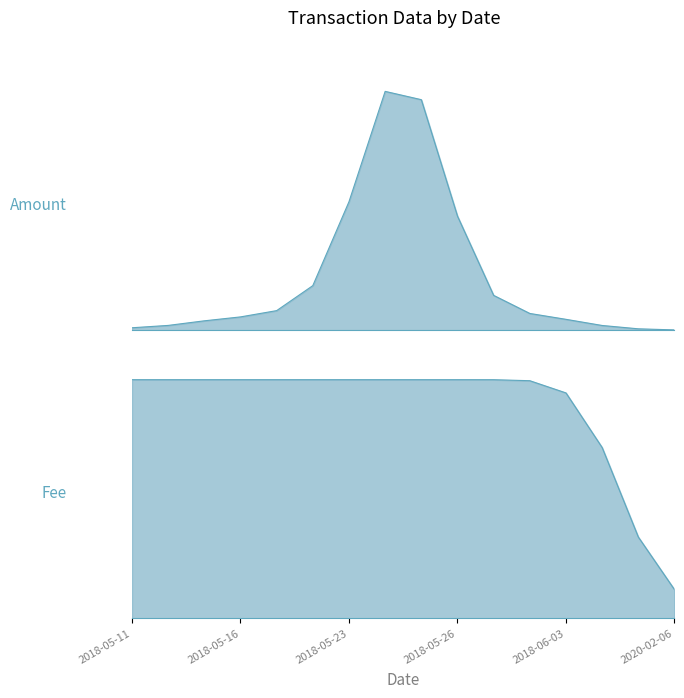

What are all the series names shown in the legend?

Amount, Fee